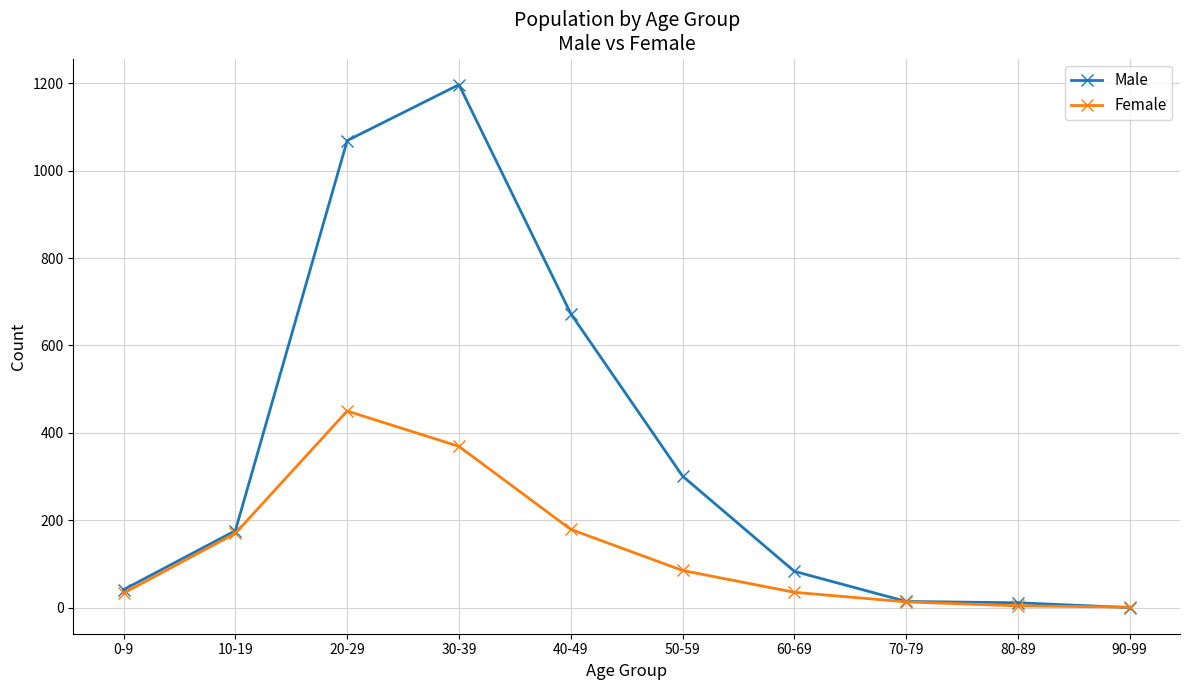

The Male series shows 0 at 90-99. True or false?

True